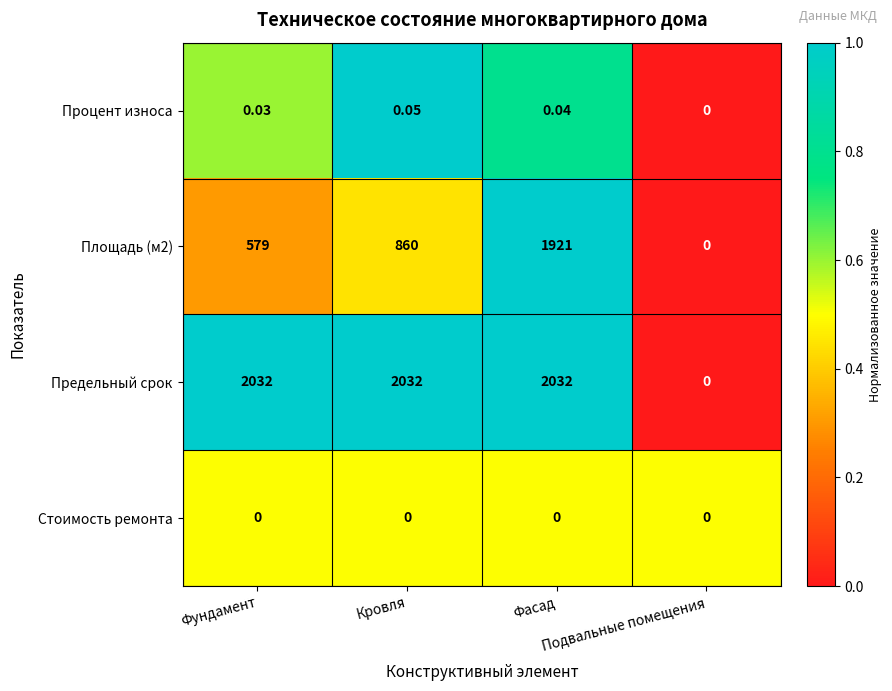

At Фасад, list the series in order from smallest to largest.

Стоимость ремонта, Процент износа, Площадь (м2), Предельный срок